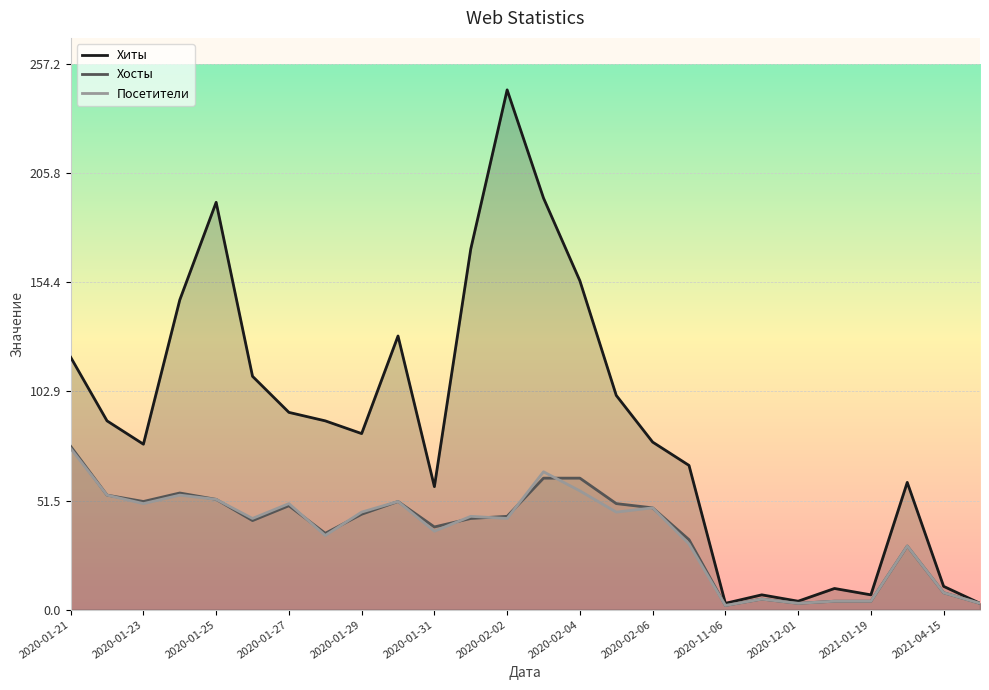

What are all the series names shown in the legend?

Хиты, Хосты, Посетители